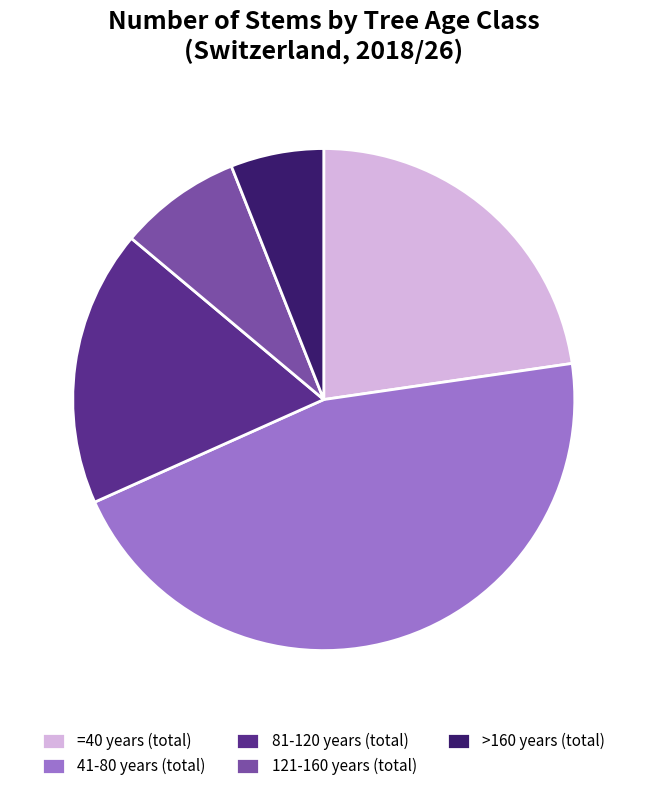

Combined, do >160 years (total) and 41-80 years (total) account for over 50%?

Yes